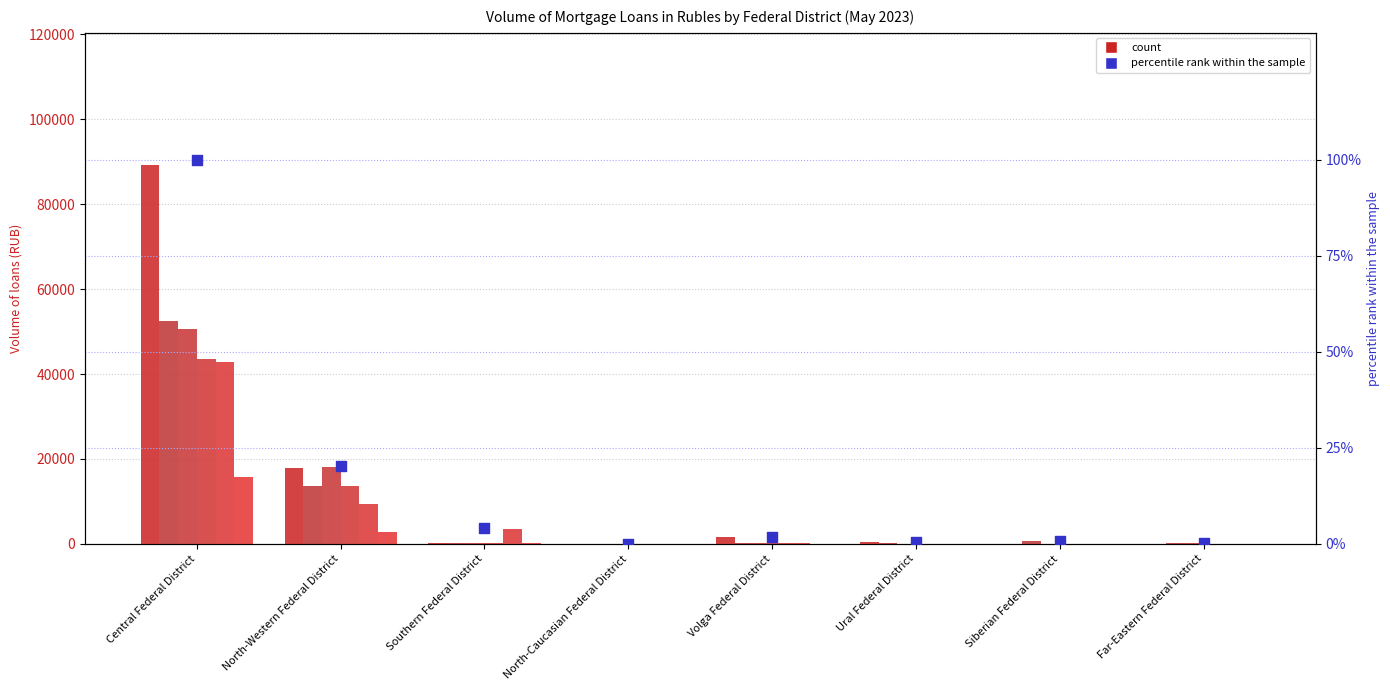

What is the total value across all series at Southern Federal District?

4442